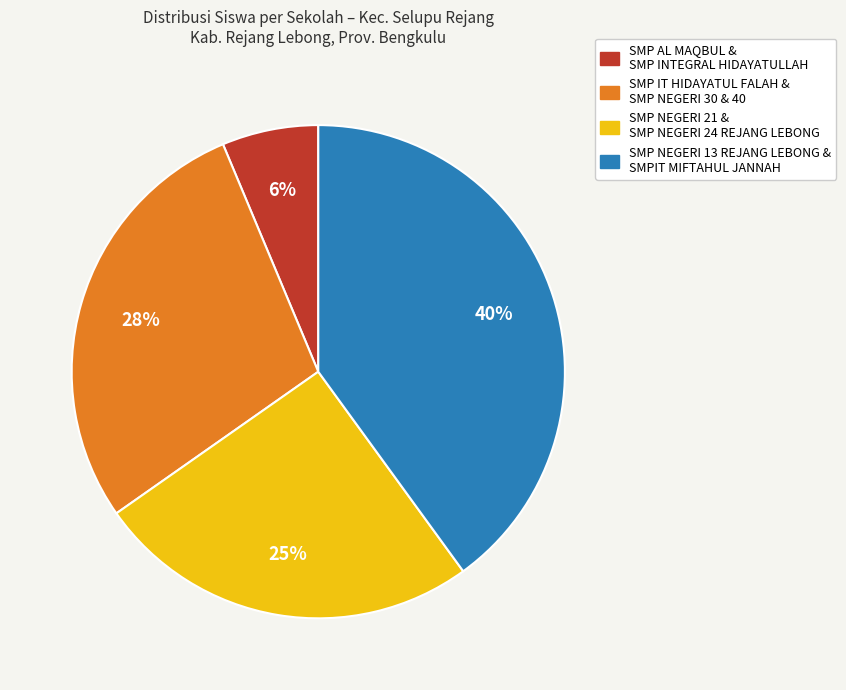

The SMP AL MAQBUL & SMP INTEGRAL HIDAYATULLAH slice represents 1% of the pie. True or false?

False